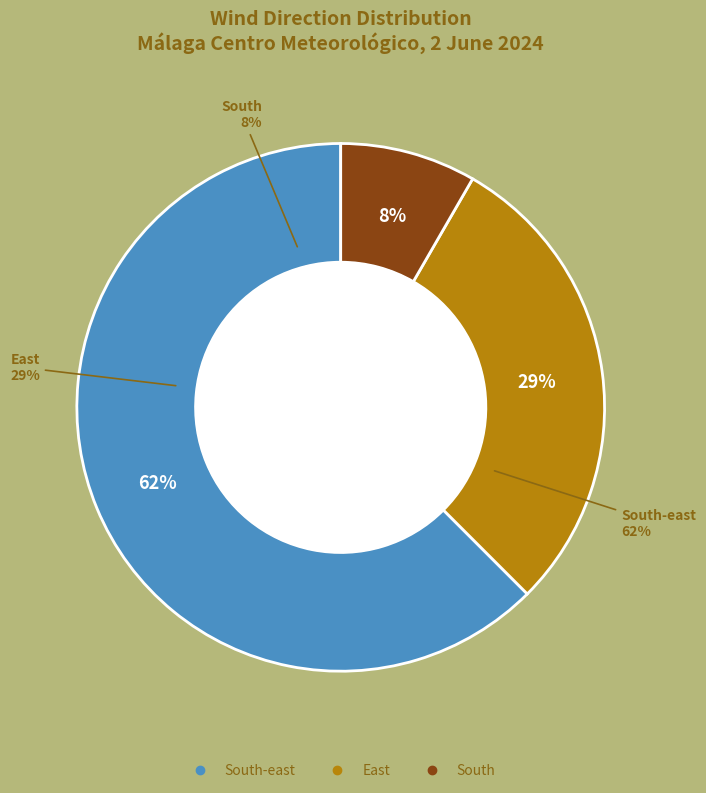

Which slice is the largest?

South-east